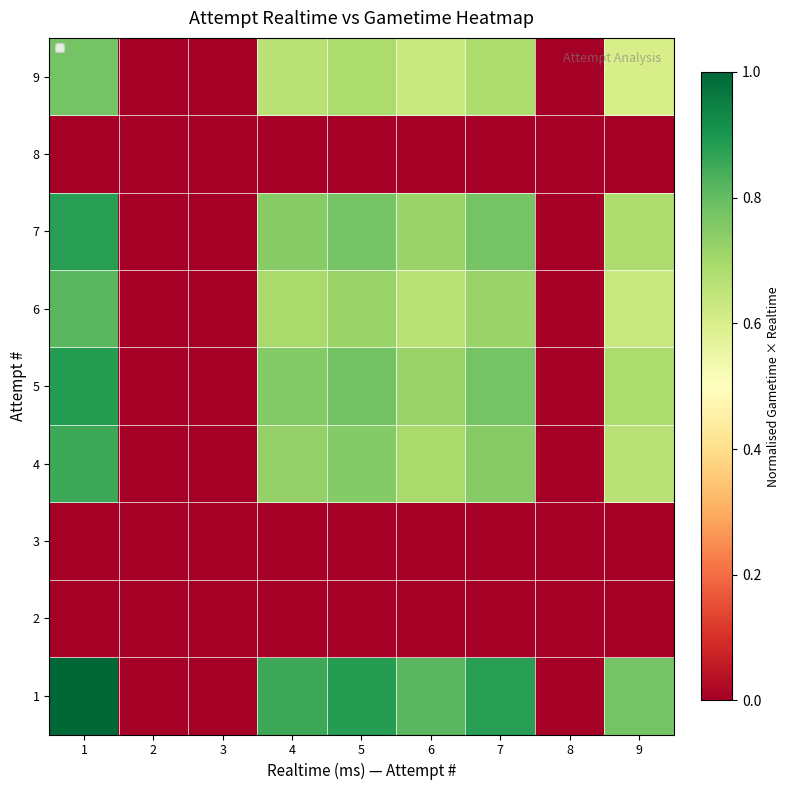

At which category is the sum across all series the highest?

1